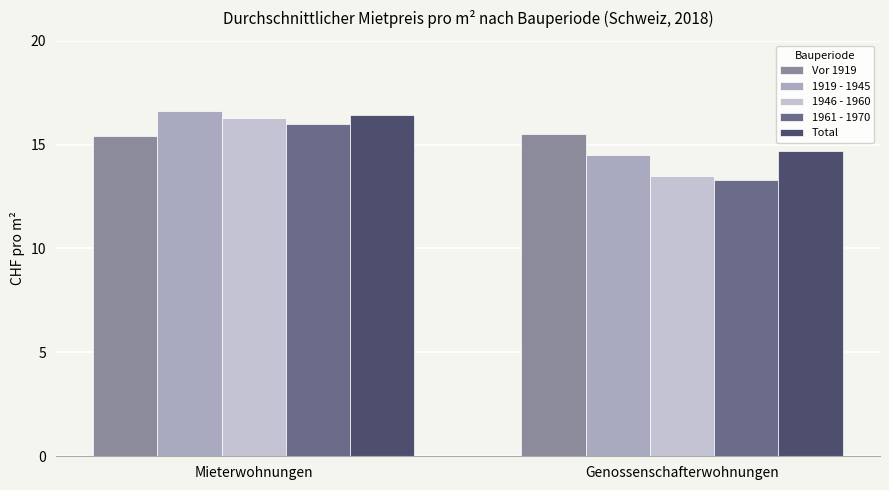

Which category has the lowest value across all series?

Genossenschafterwohnungen